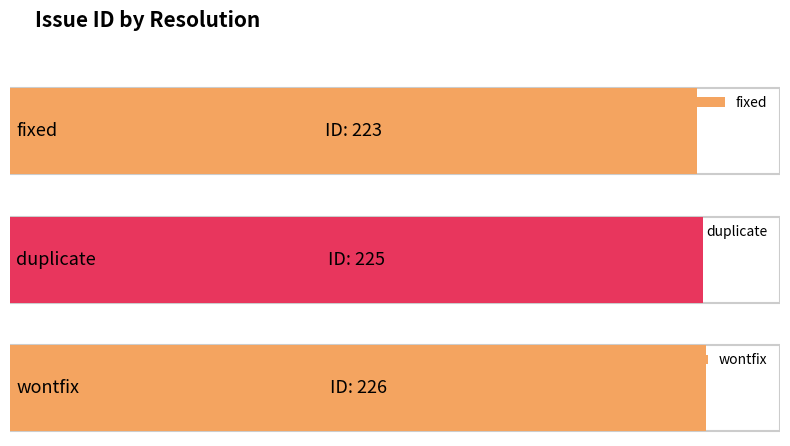

Is it true that the value at duplicate is 225?

True